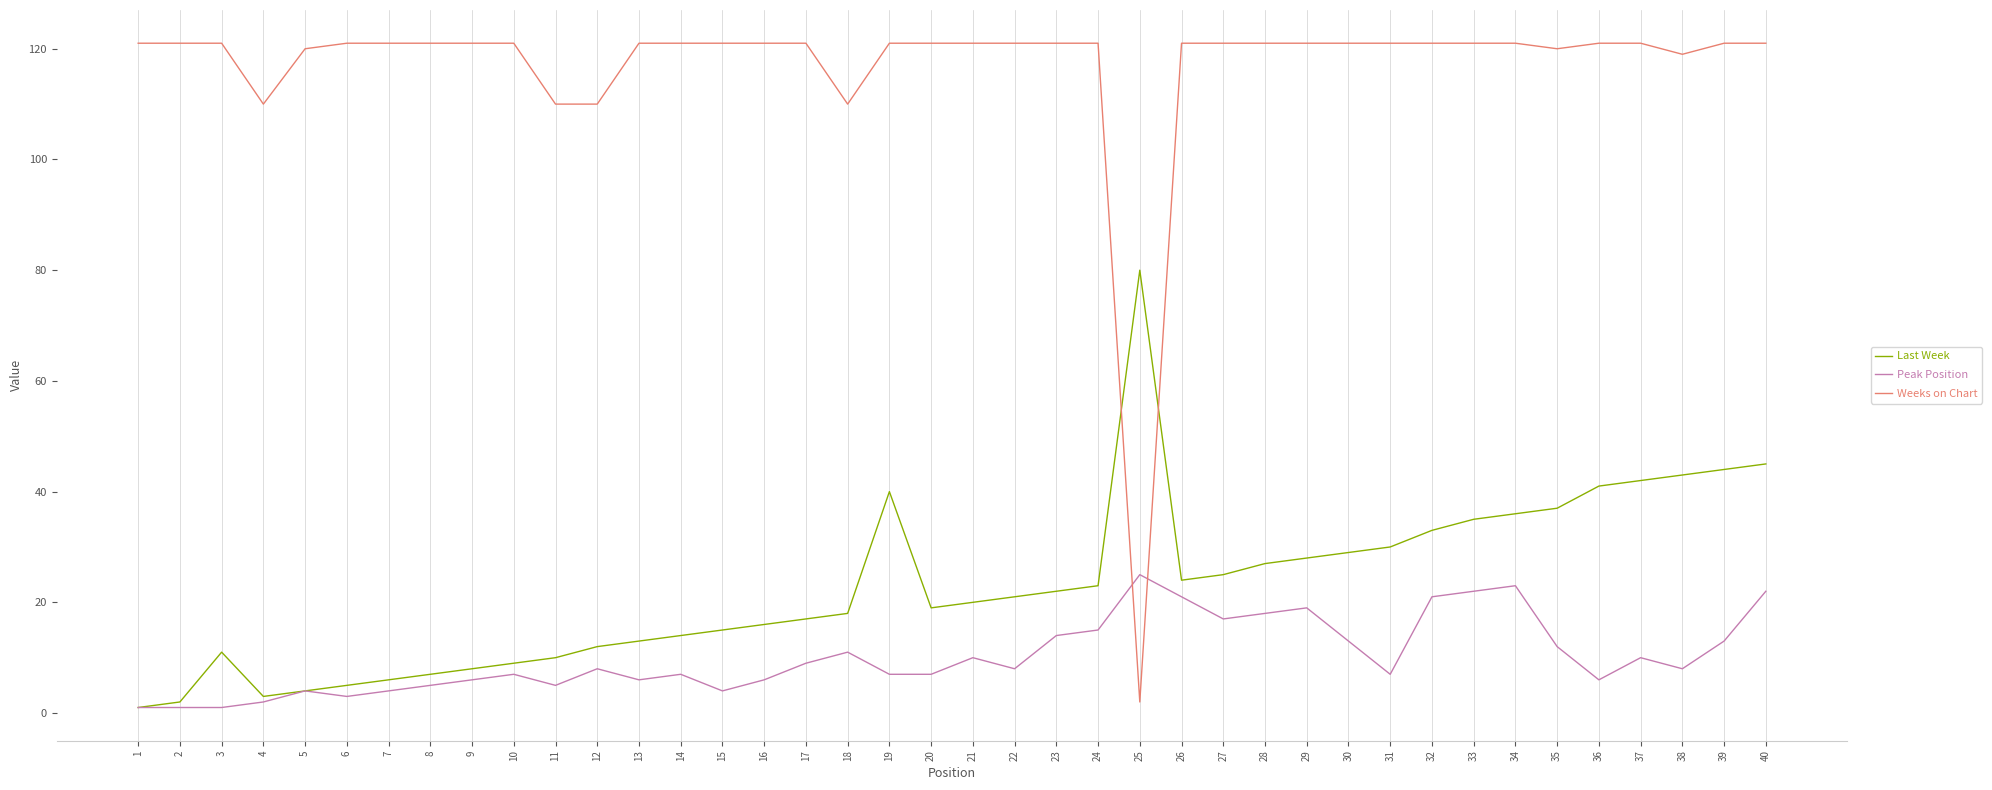

What is the difference between the maximum and second lowest values in the Last Week series?

78